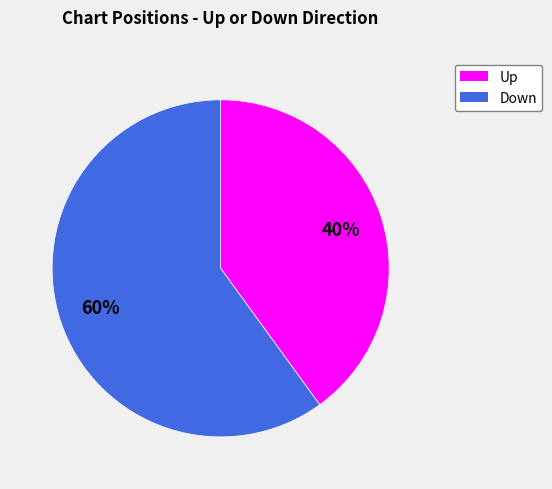

Does any single category account for the majority?

Yes